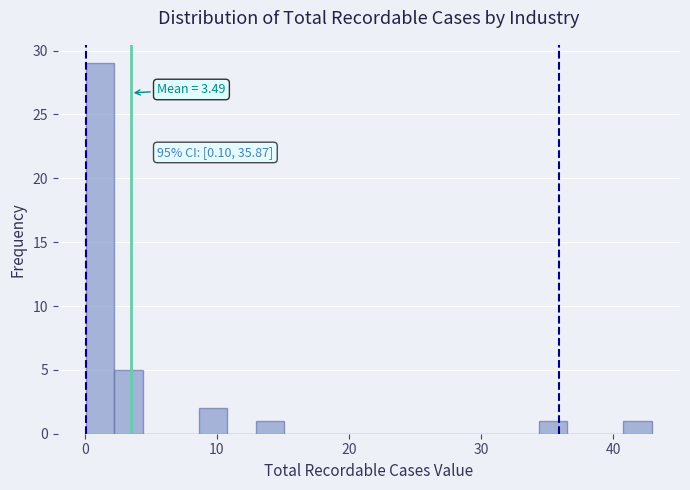

Read against the x-axis, roughly where is the centre of the tallest bar?

1